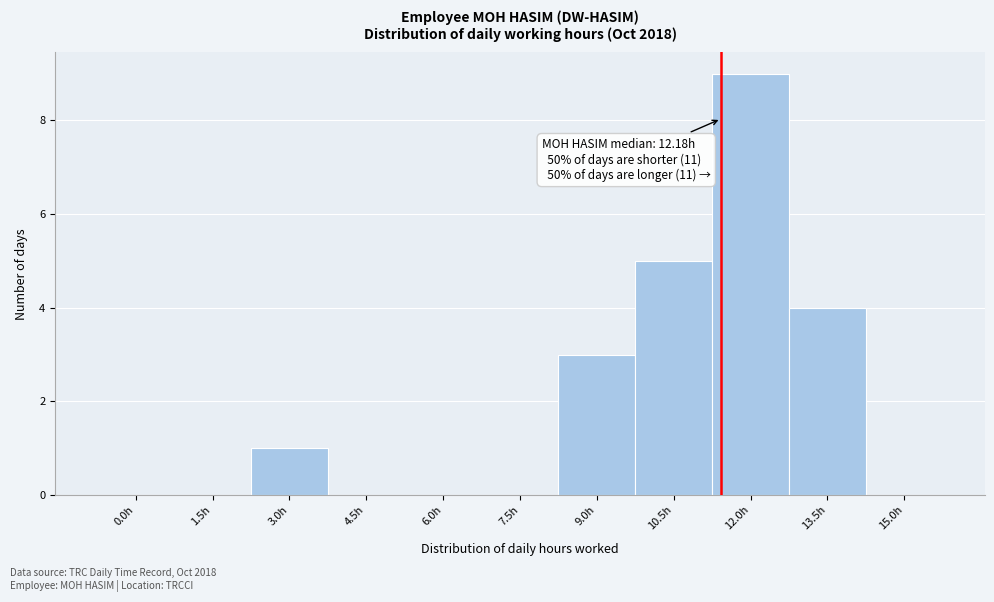

Reading left to right, list all the values displayed in this chart.

0.0h=0	1.5h=0	3.0h=1	4.5h=0	6.0h=0	7.5h=0	9.0h=3	10.5h=5	12.0h=9	13.5h=4	15.0h=0